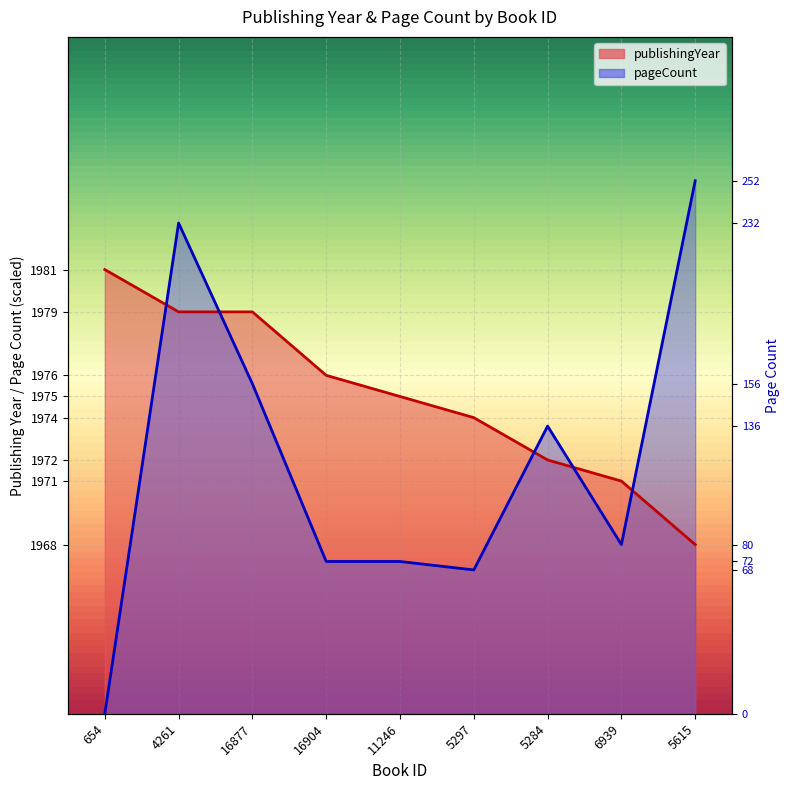

What are all the series names shown in the legend?

publishingYear, pageCount